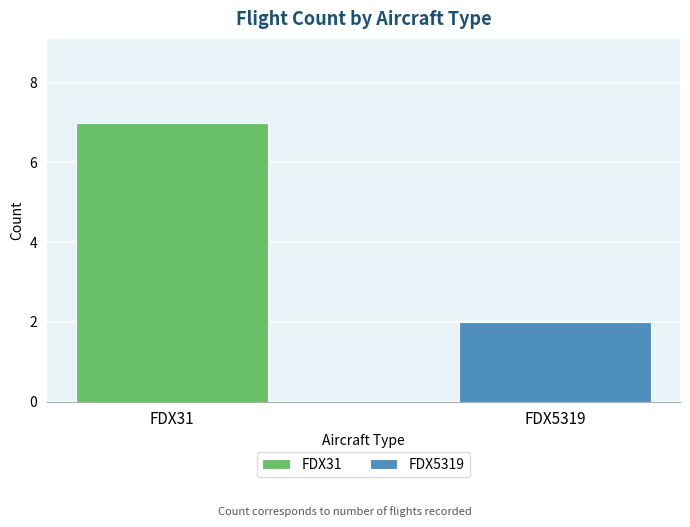

Which series has the largest range (max minus min)?

FDX31